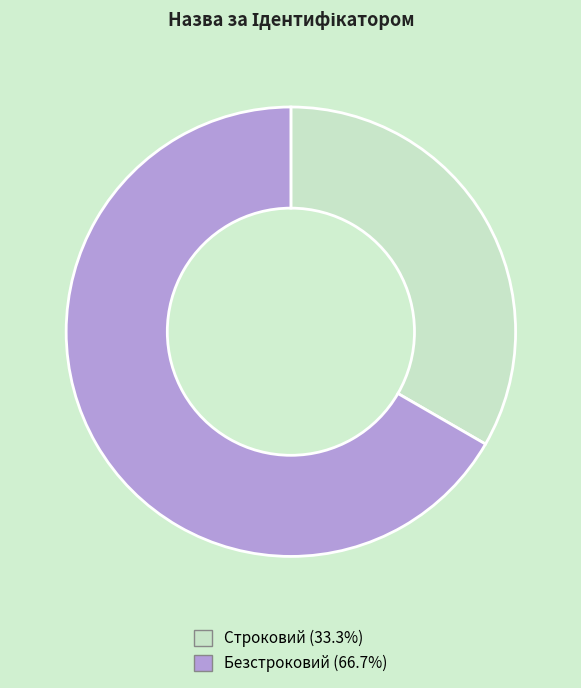

Is it true that Строковий is 22% of the pie?

False